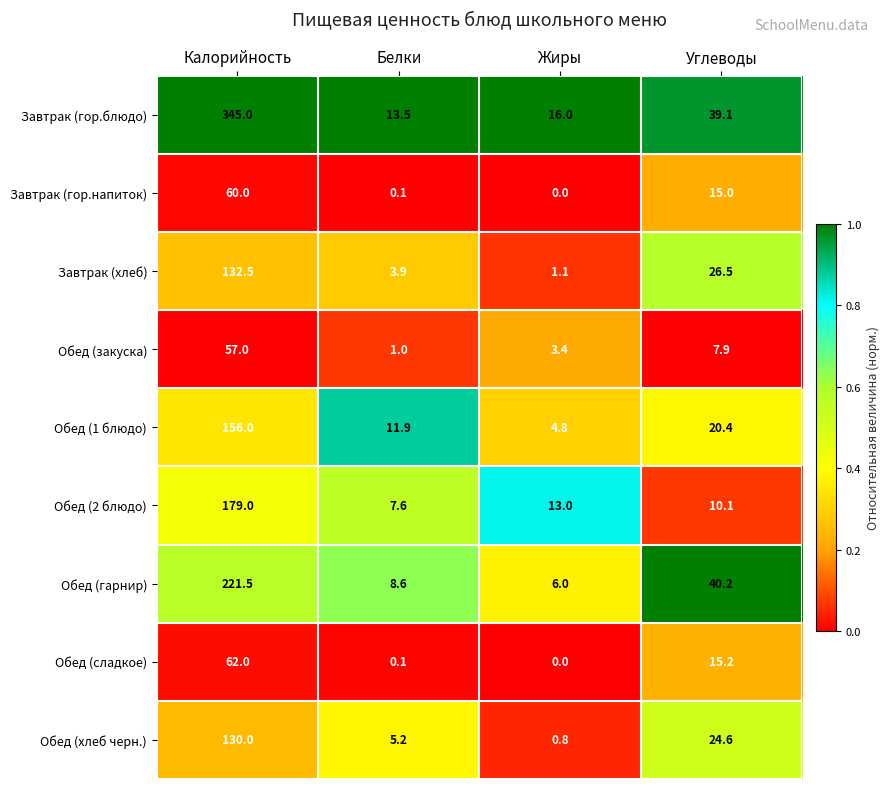

What is the average value of the Обед (сладкое) series?

19.3